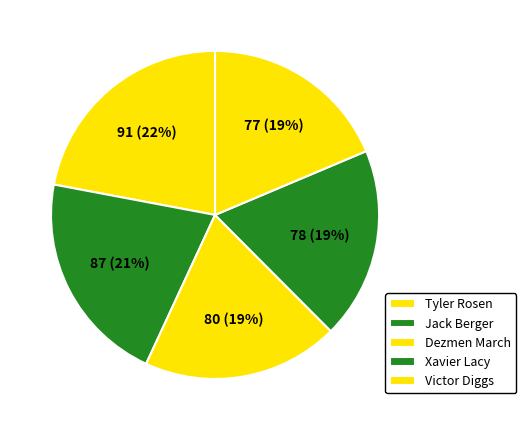

Does Xavier Lacy represent more than half of the total?

No